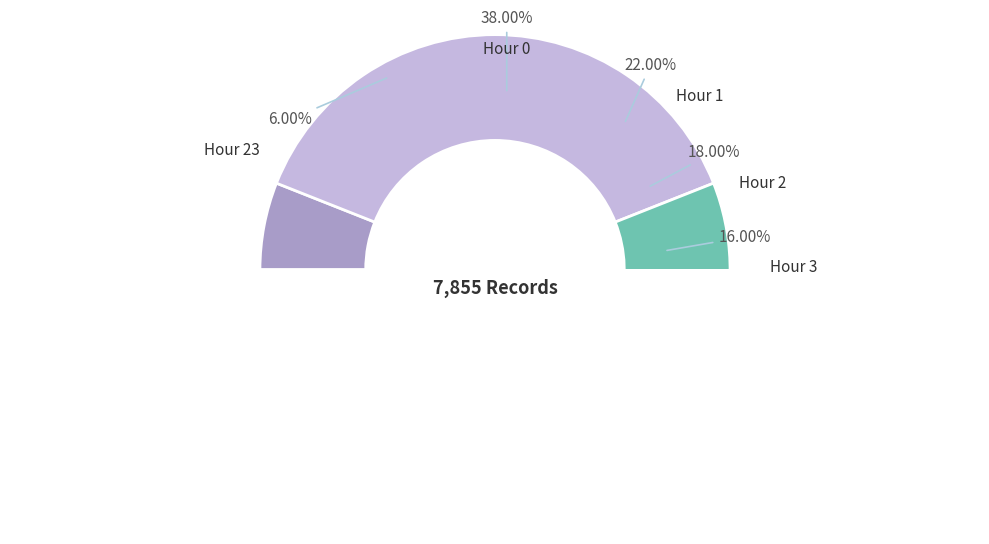

Does any single category account for the majority?

No